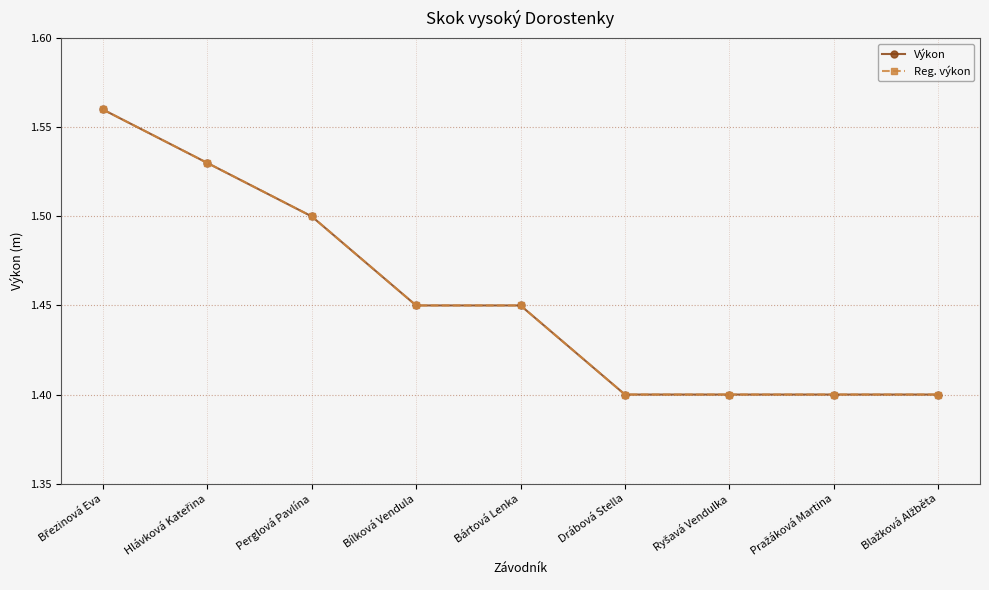

What is the average value of the Výkon series?

1.5